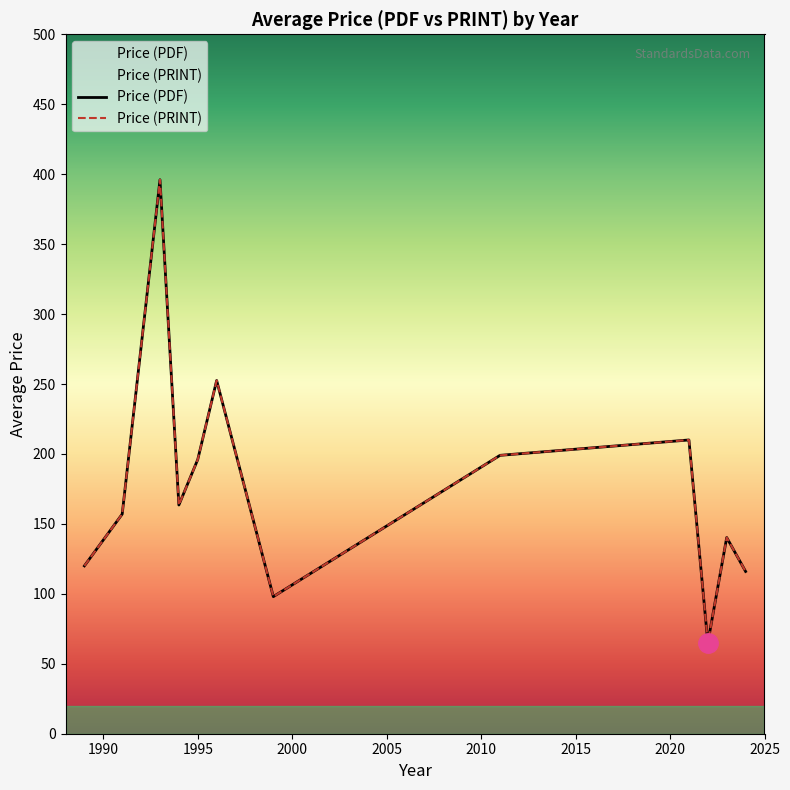

List the series in order of their peak value, lowest first.

Price (PDF), Price (PRINT)